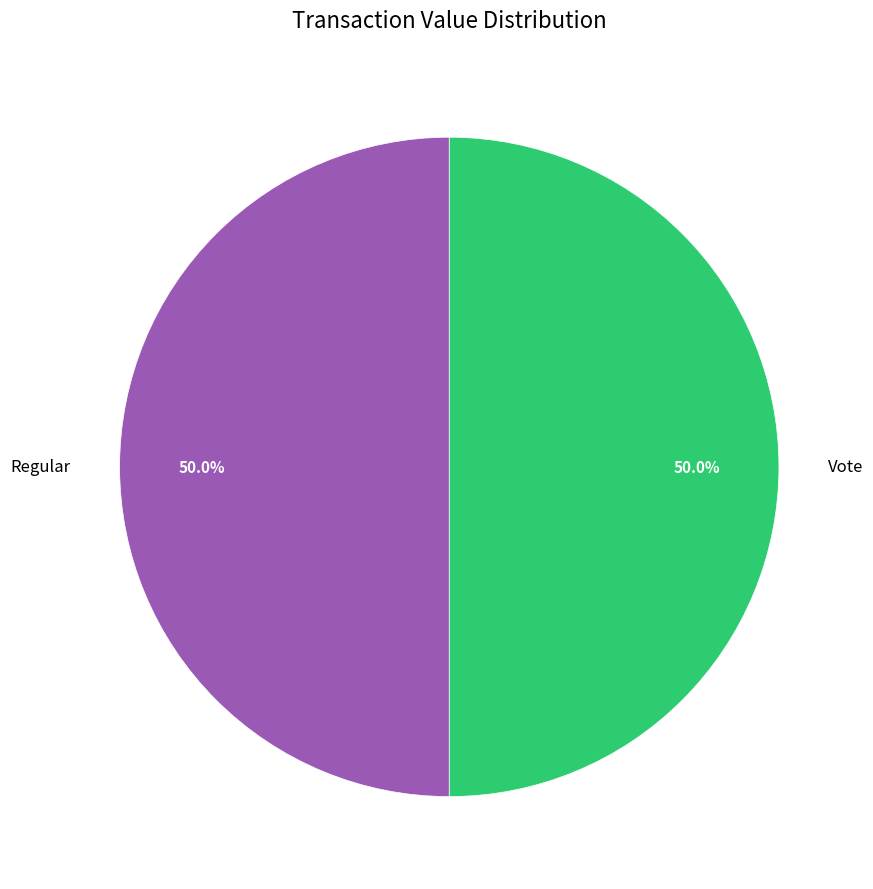

What is the ratio of the value at Regular to the value at Vote?

1.0